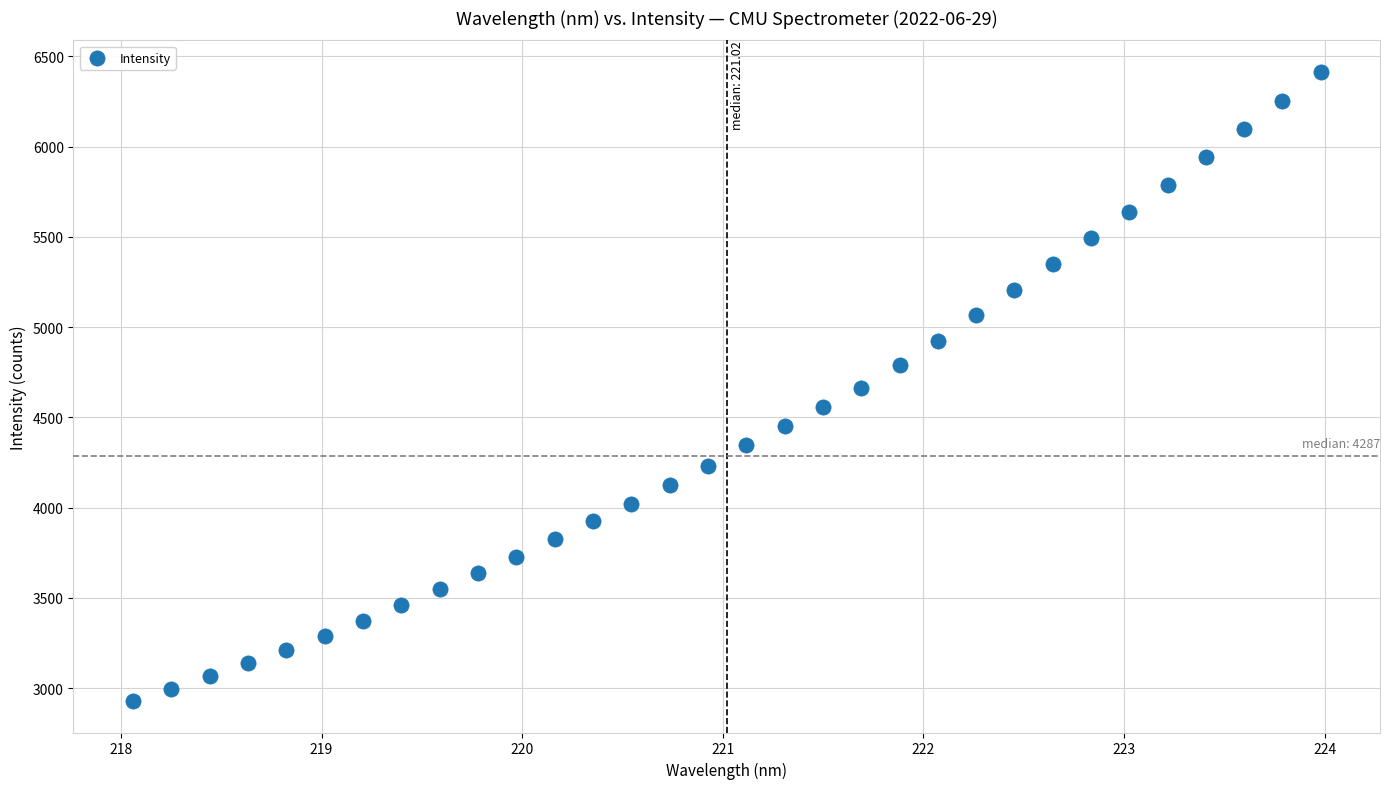

What is the range of X values (max minus min)?

5.9